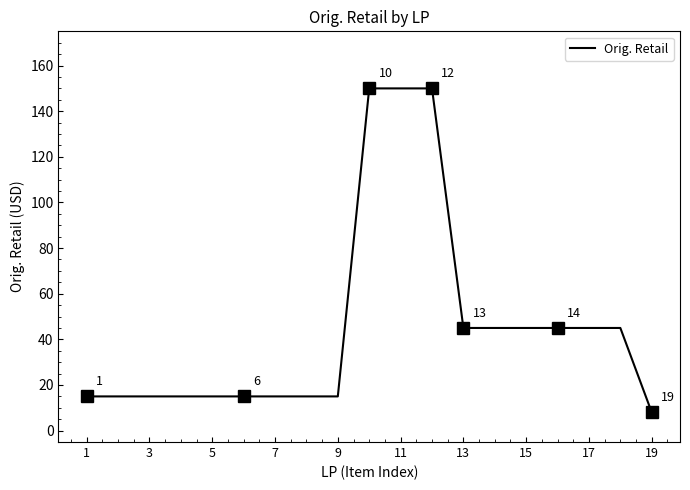

What is the maximum value shown in the chart?

150.0